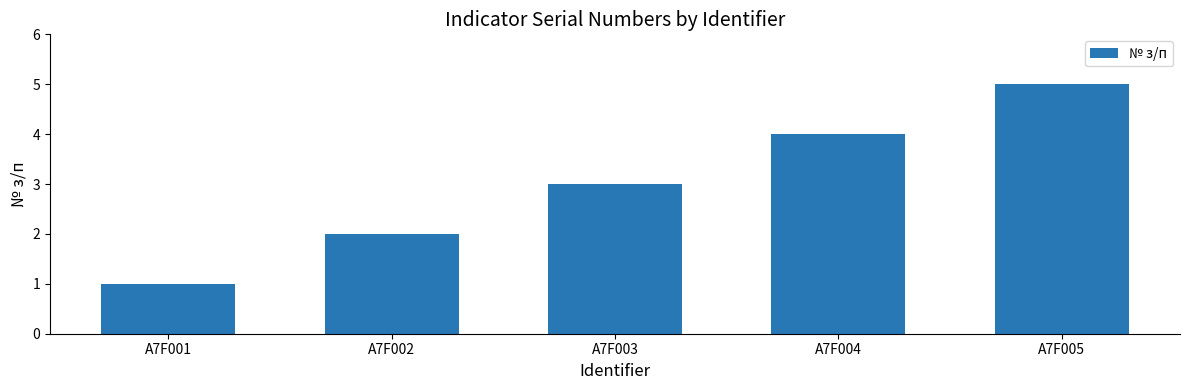

Where is the data nearest to the value 3?

A7F003